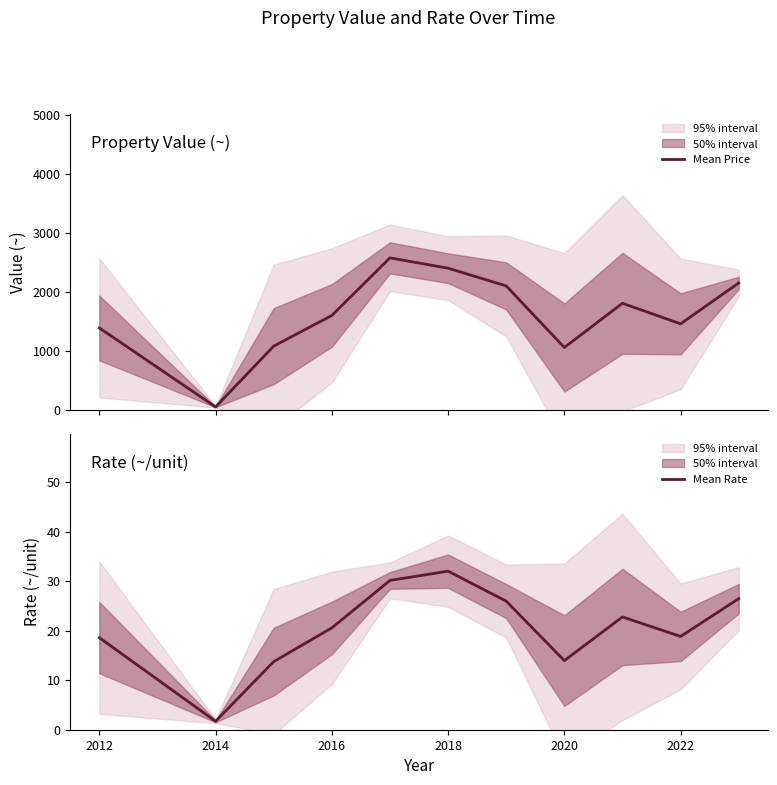

The value of Mean Rate at 2016 is 11.8. True or false?

False